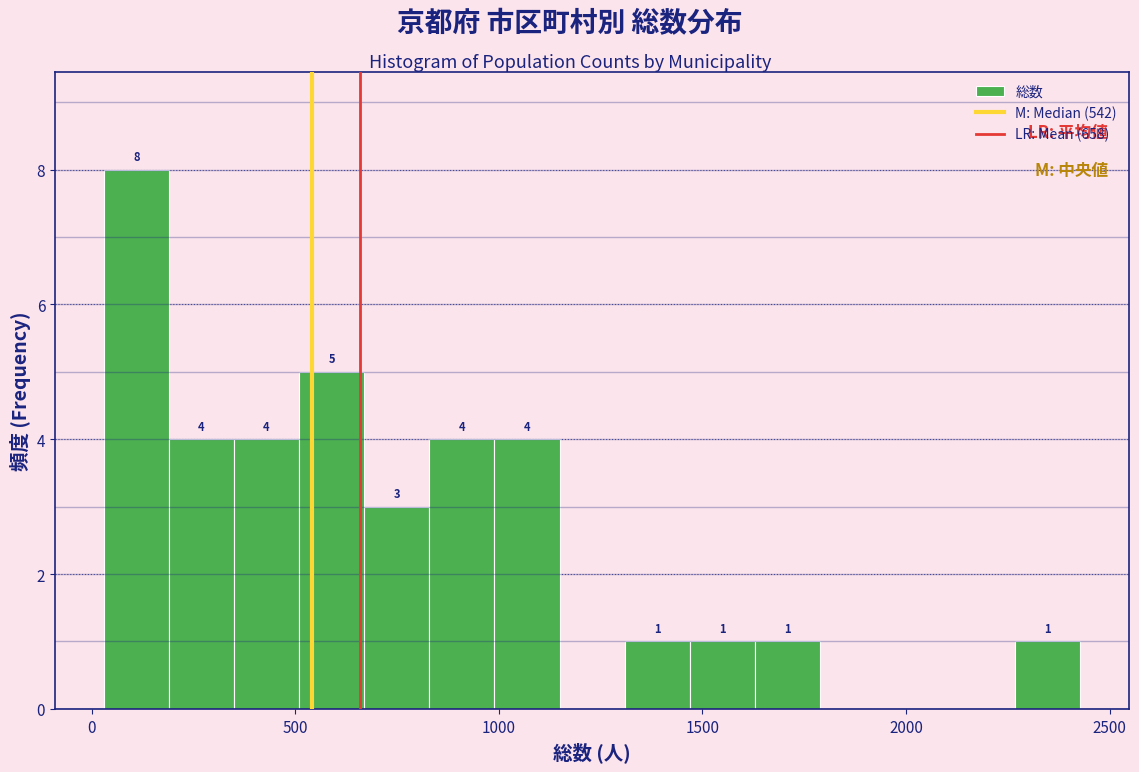

Read against the x-axis, roughly where is the centre of the tallest bar?

100